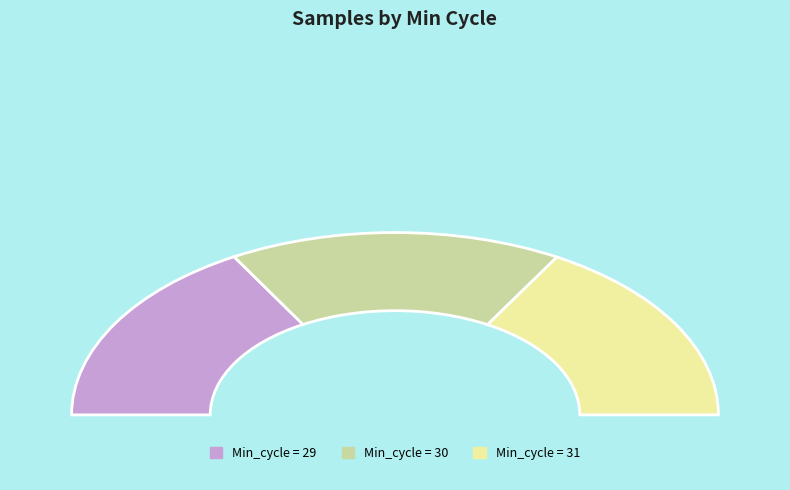

How many segments does this pie chart have?

3